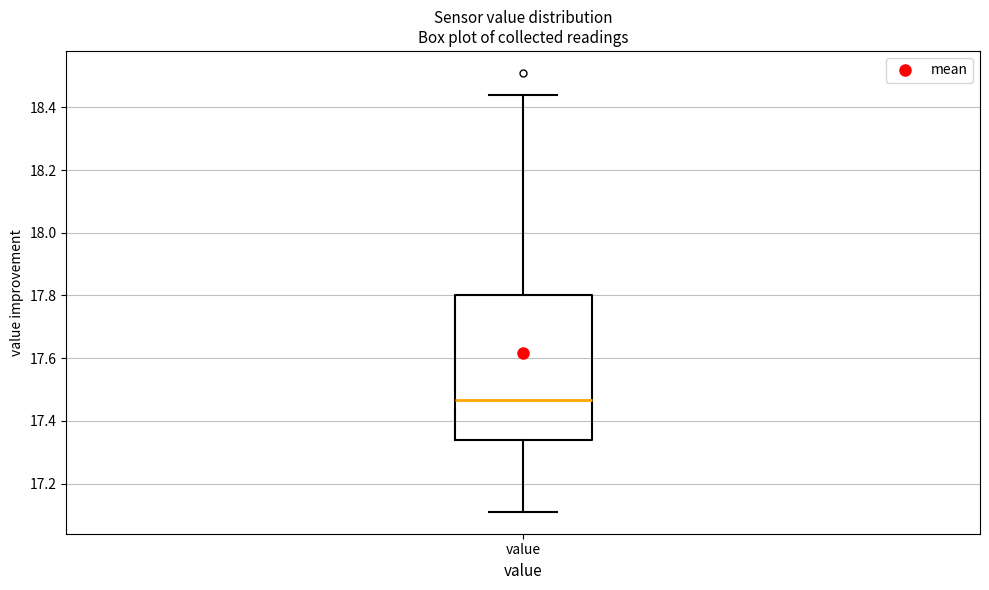

Read this box plot against the y-axis: the position of the median line, the range covered by the box, and the ends of both whiskers. The values are not printed on the chart, so give them approximately, as read against the axis.

median 17.46, box 17.34 to 17.80, whiskers 17.12 to 18.44